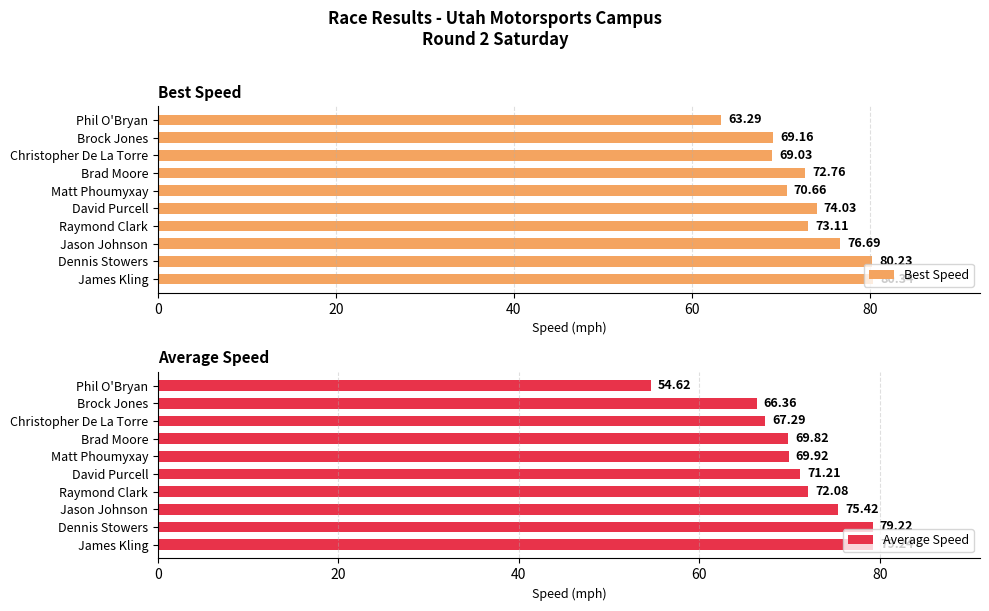

Reading right to left, extract all data points from this chart.

Best Speed: 63.3	69.2	69.0	72.8	70.7	74.0	73.1	76.7	80.2	80.3
Average Speed: 54.6	66.4	67.3	69.8	69.9	71.2	72.1	75.4	79.2	79.2